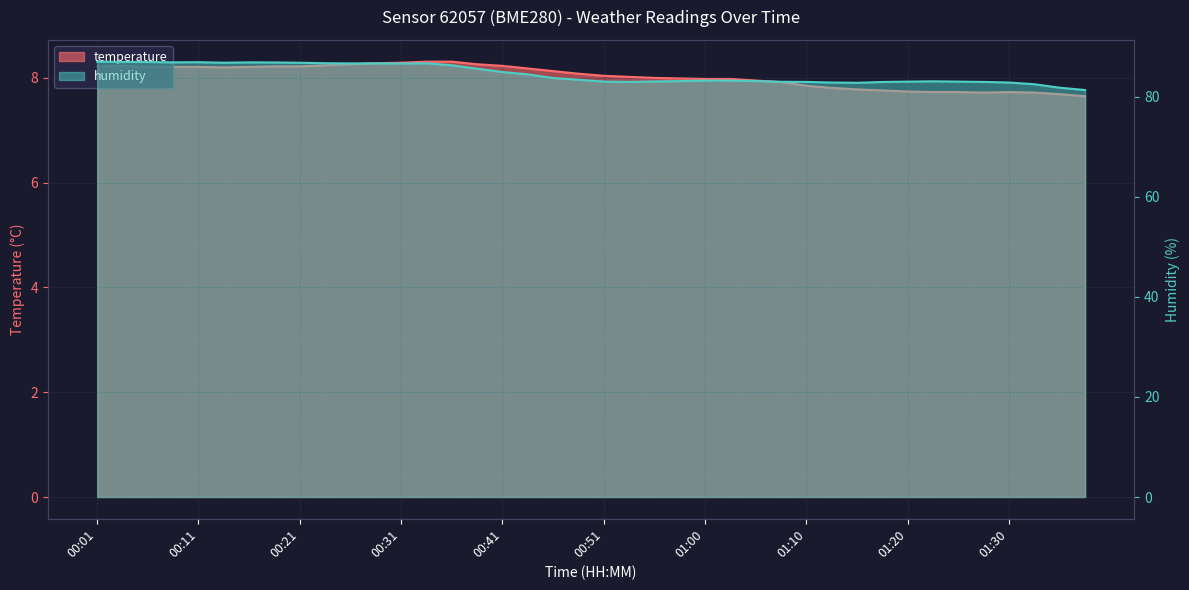

What is the label of the 10th point from the right?

01:15